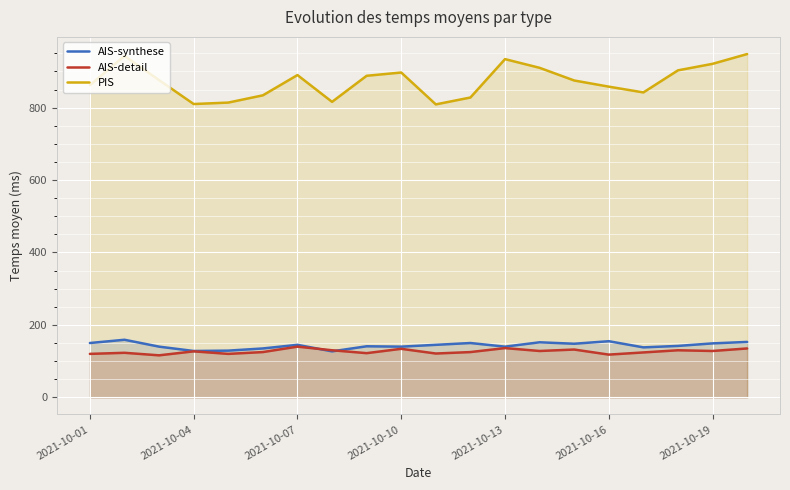

What is the value of the AIS-synthese point at the 7th from the left?

145